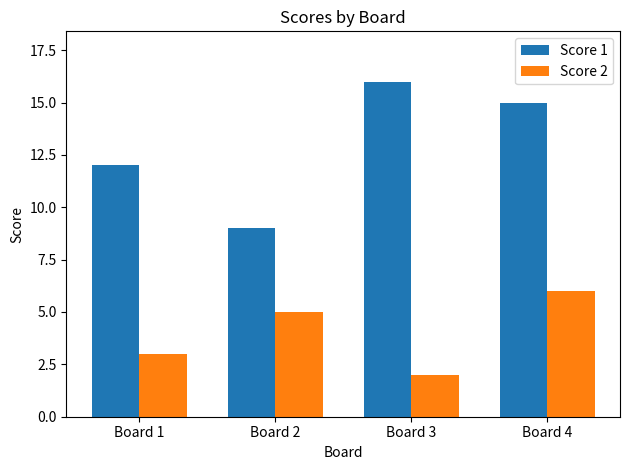

List the labels in order of Score 2 value, largest first.

Board 4, Board 2, Board 1, Board 3